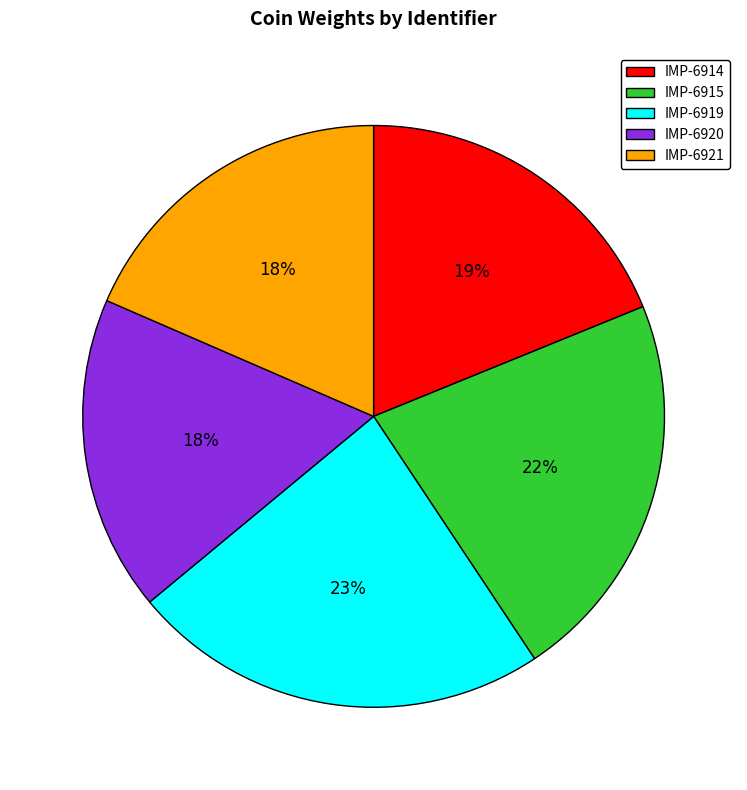

The IMP-6914 slice represents 29% of the pie. True or false?

False